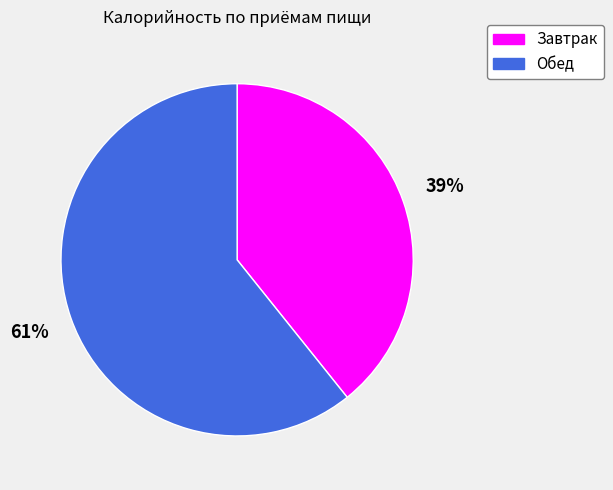

Between Обед and Завтрак, which is larger?

Обед